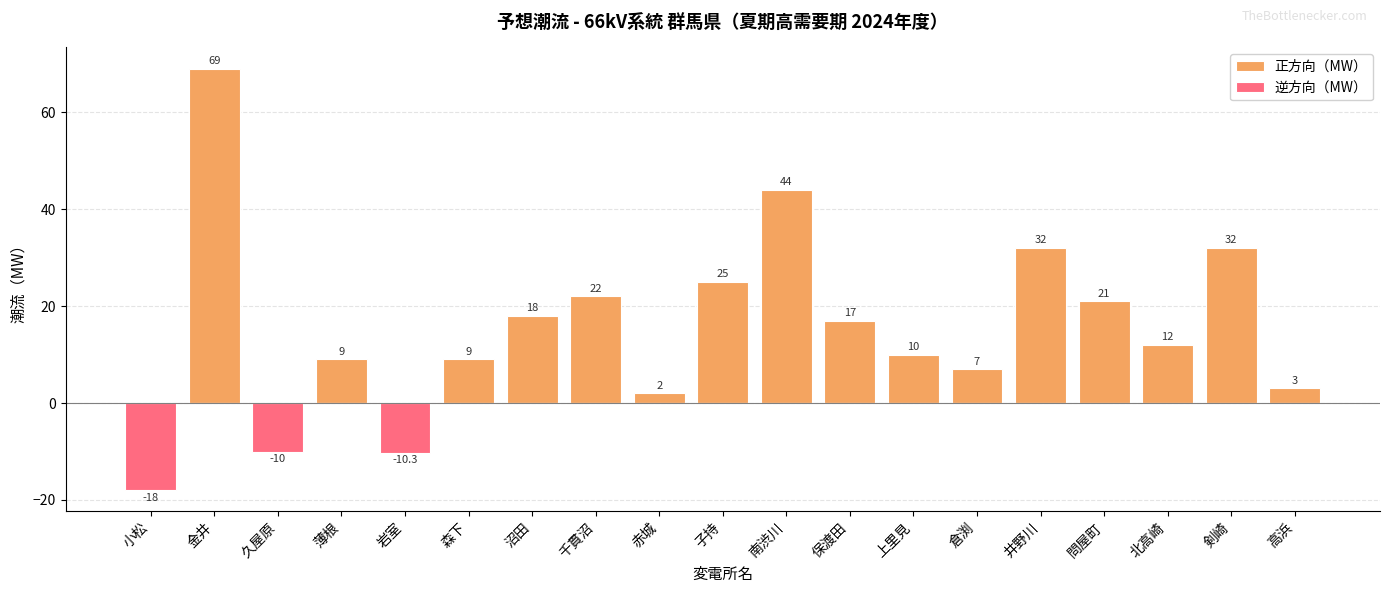

What position from the right is 北高崎?

3